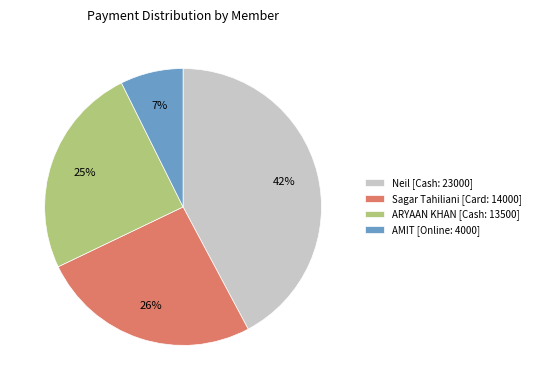

Is there a majority slice in this chart?

No